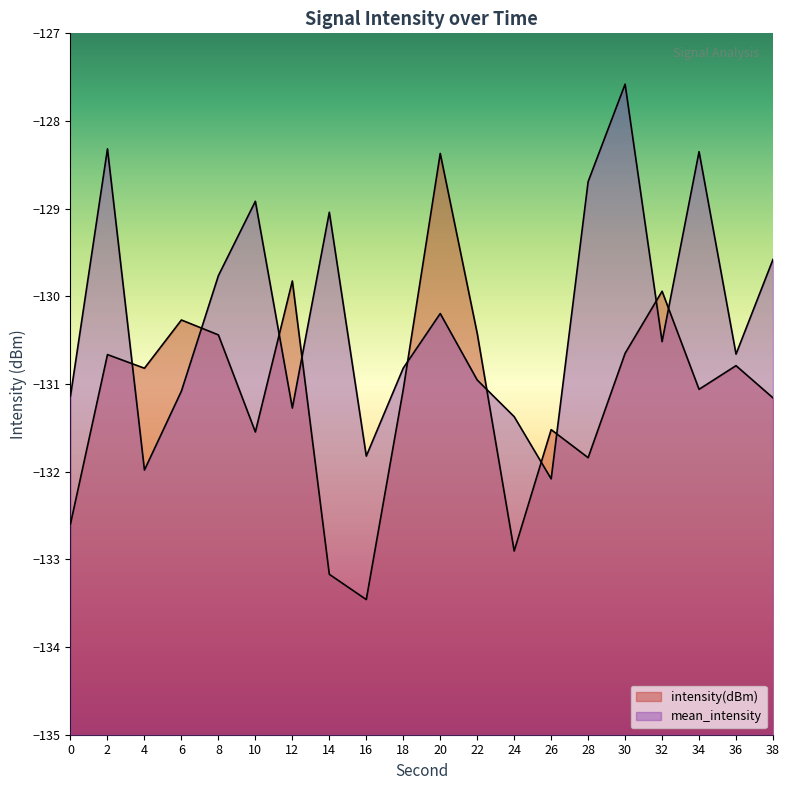

Does the chart display data point markers on the line(s)?

No